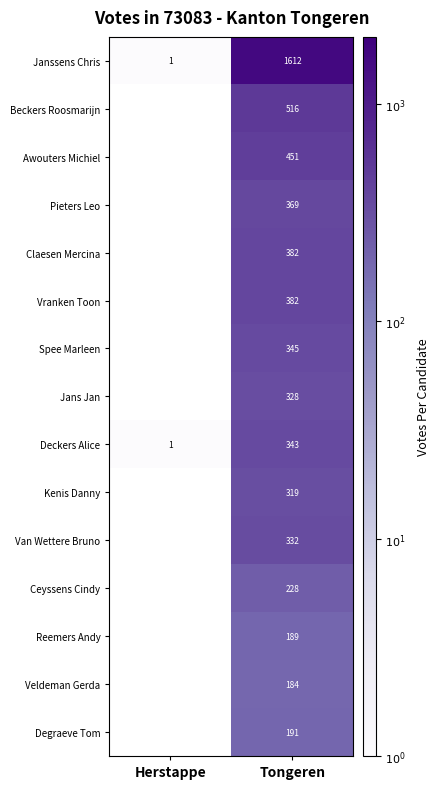

How many values in Veldeman Gerda are above zero?

1